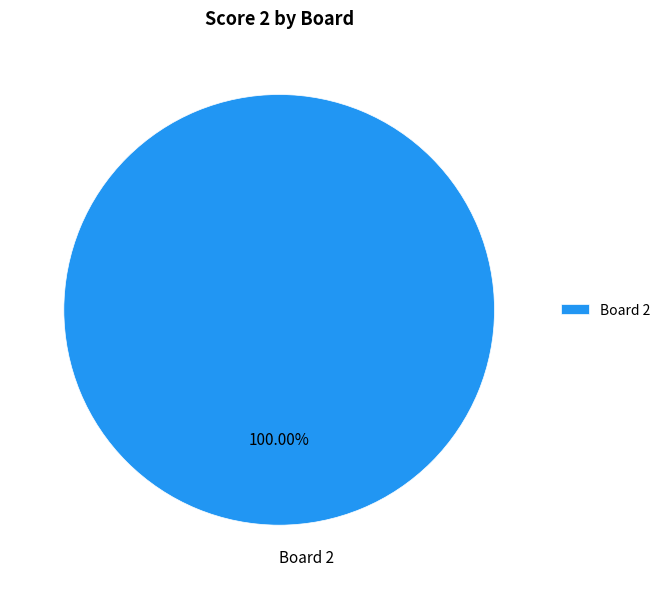

Count the number of slices in the pie.

1